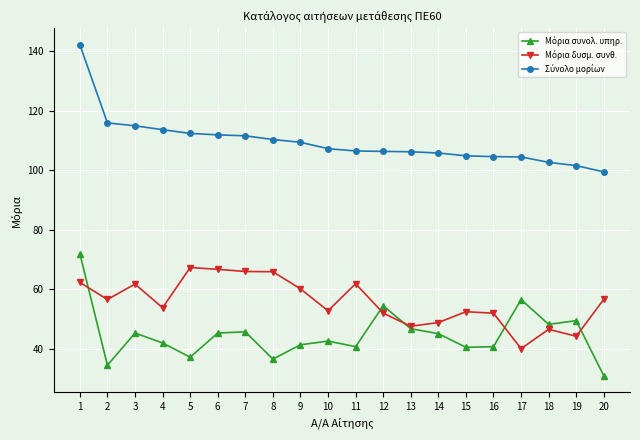

What is the spread (max minus min) of values at 16?

63.9